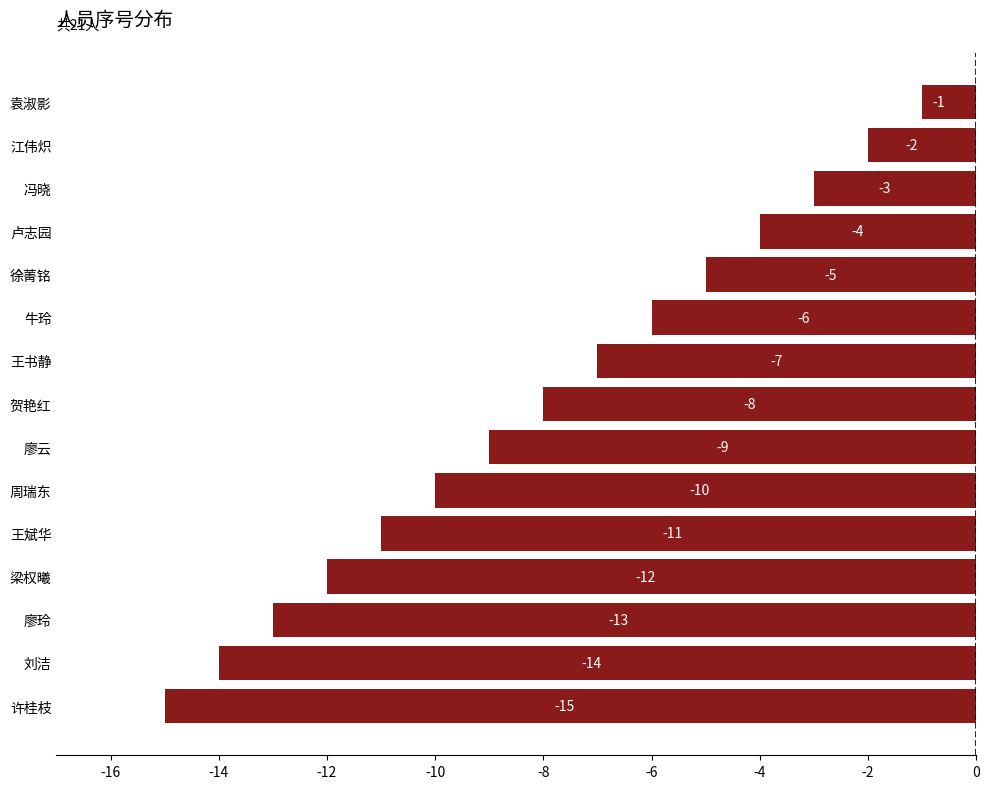

What is the difference between the second highest and minimum values?

13